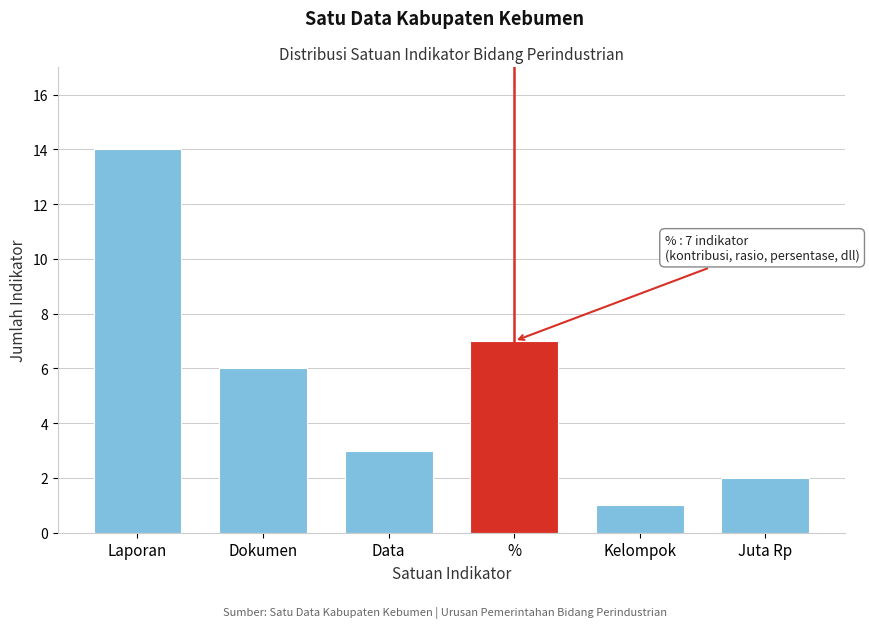

Reading left to right, what are all the values shown in this chart?

14	6	3	7	1	2